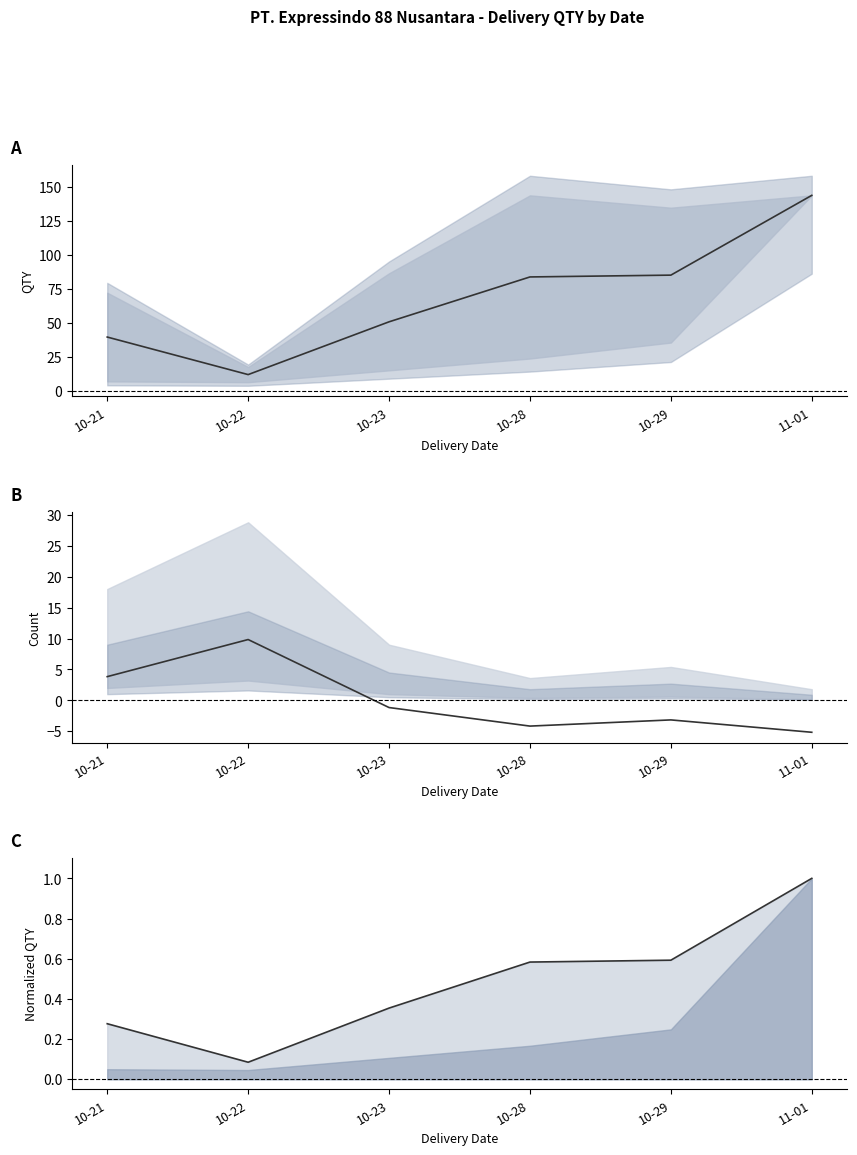

Which label corresponds to the smallest value in the chart?

11-01